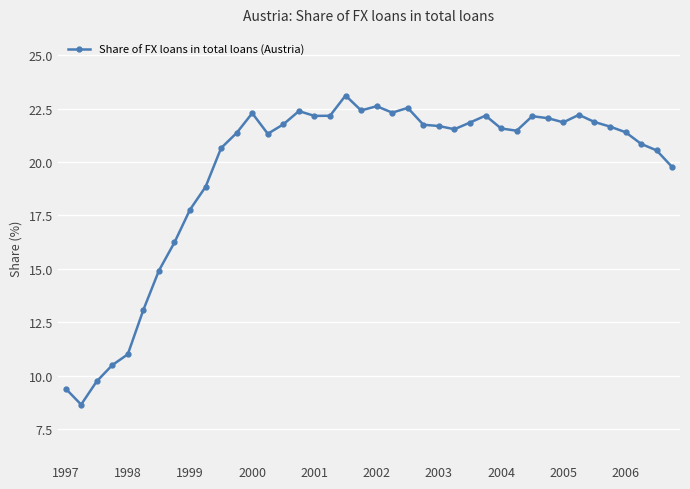

True or false: there are more than 0 points higher than both neighbors.

True